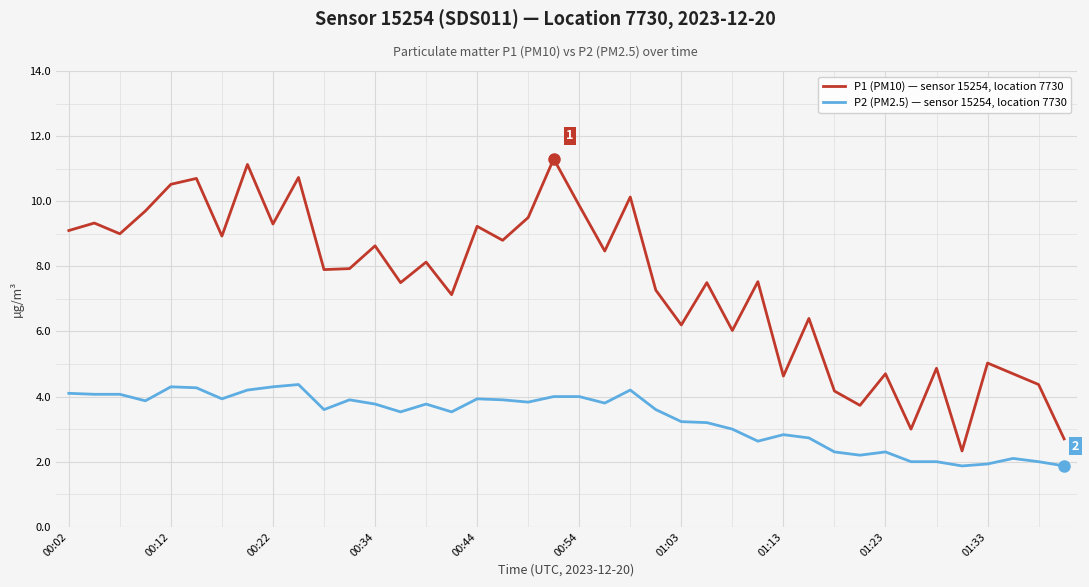

True or false: P1 (PM10) — sensor 15254, location 7730 and P2 (PM2.5) — sensor 15254, location 7730 intersect in this chart.

False